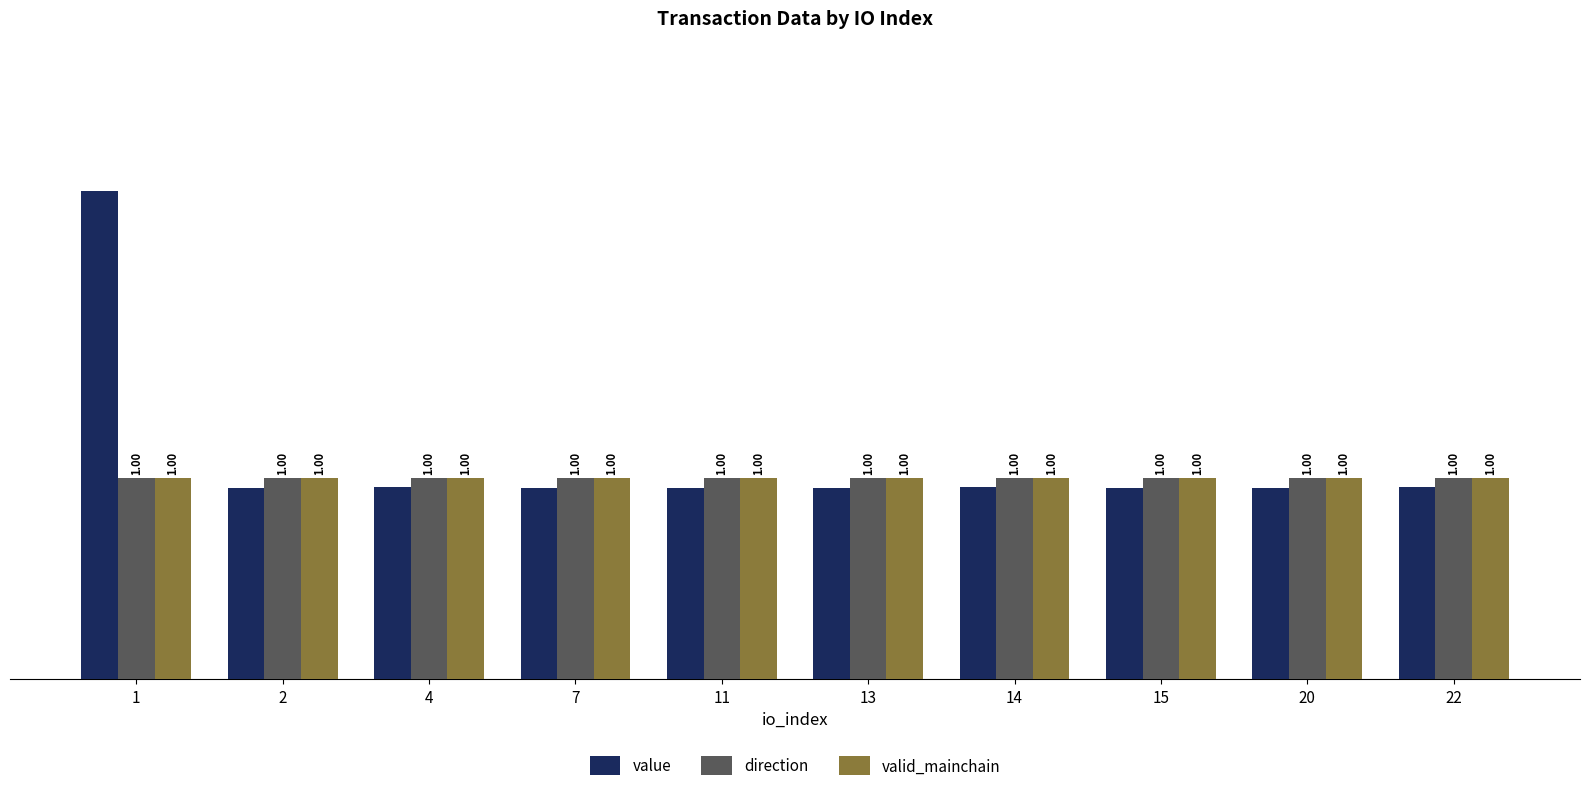

True or false: valid_mainchain has a value of 1.0 at 13.

True